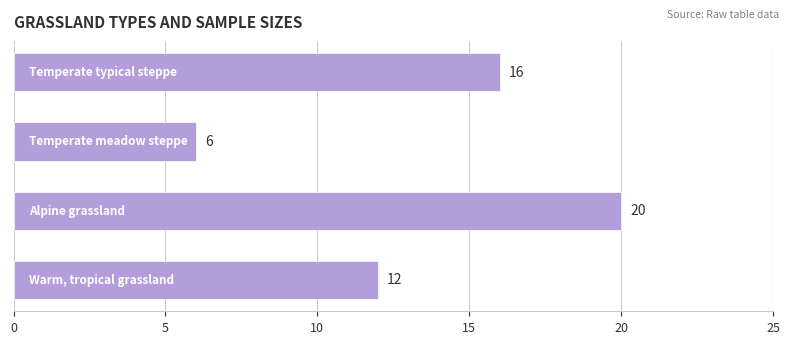

What is the greatest value displayed?

20